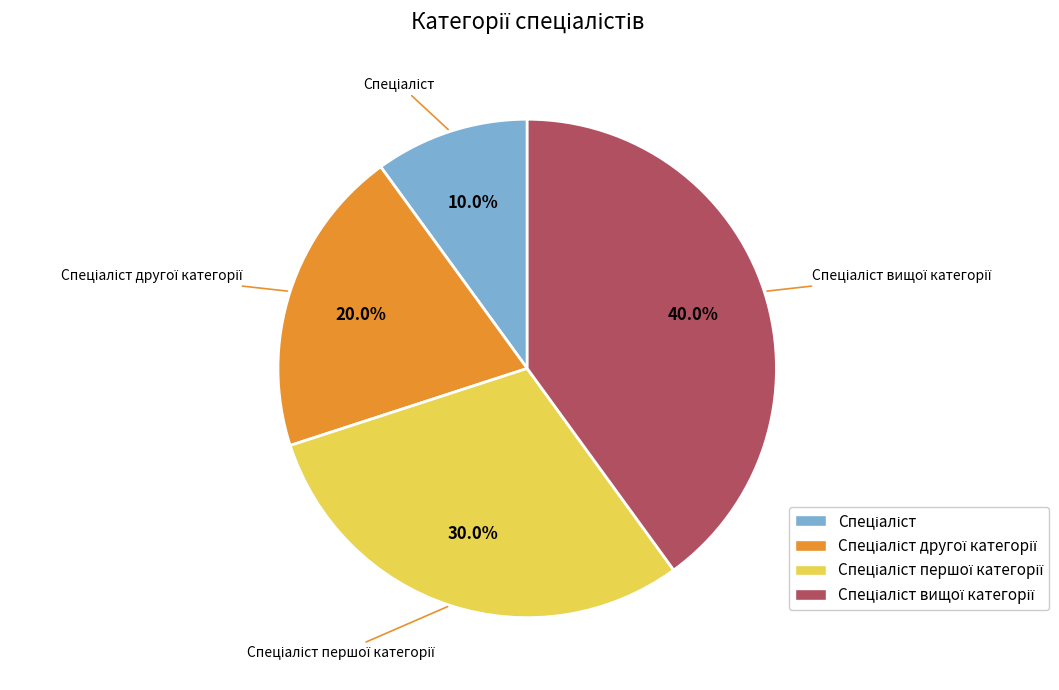

Does any single category account for the majority?

No